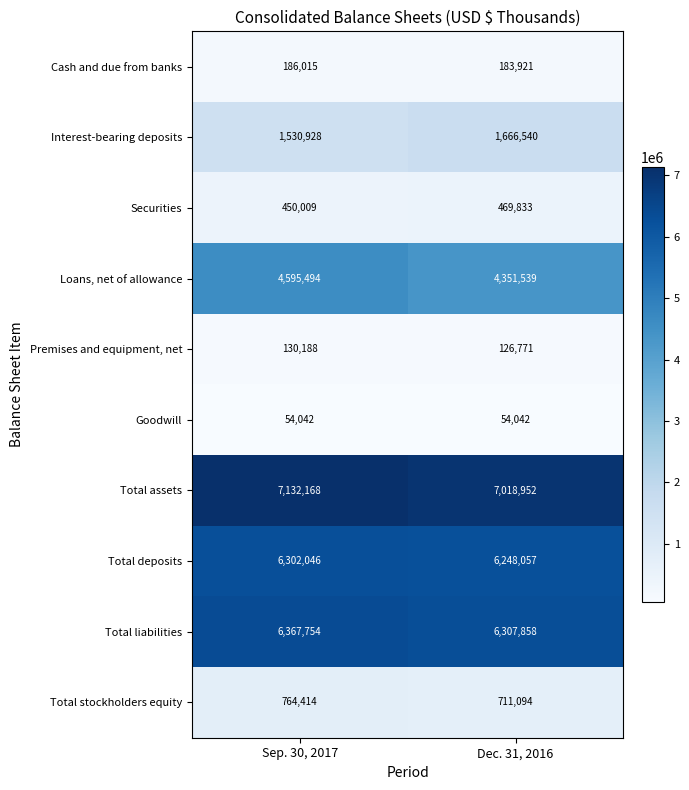

The Loans, net of allowance series shows 6881536 at Sep. 30, 2017. True or false?

False